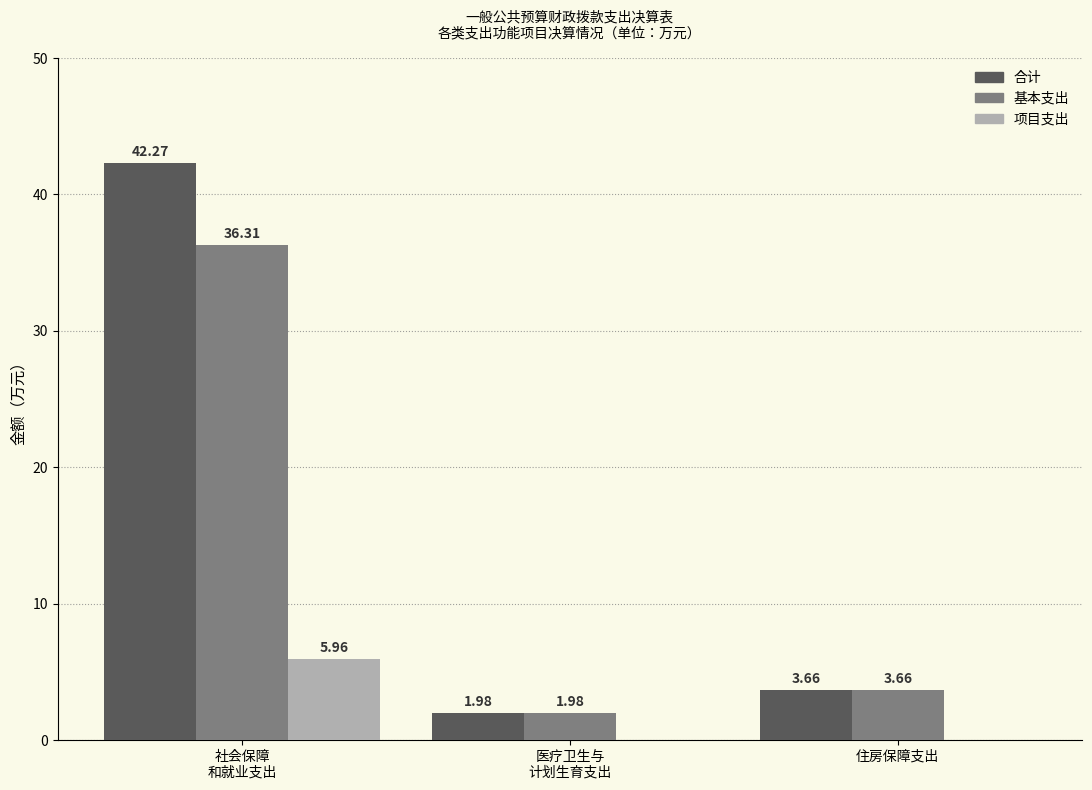

What is the sum of all 合计 values?

47.9